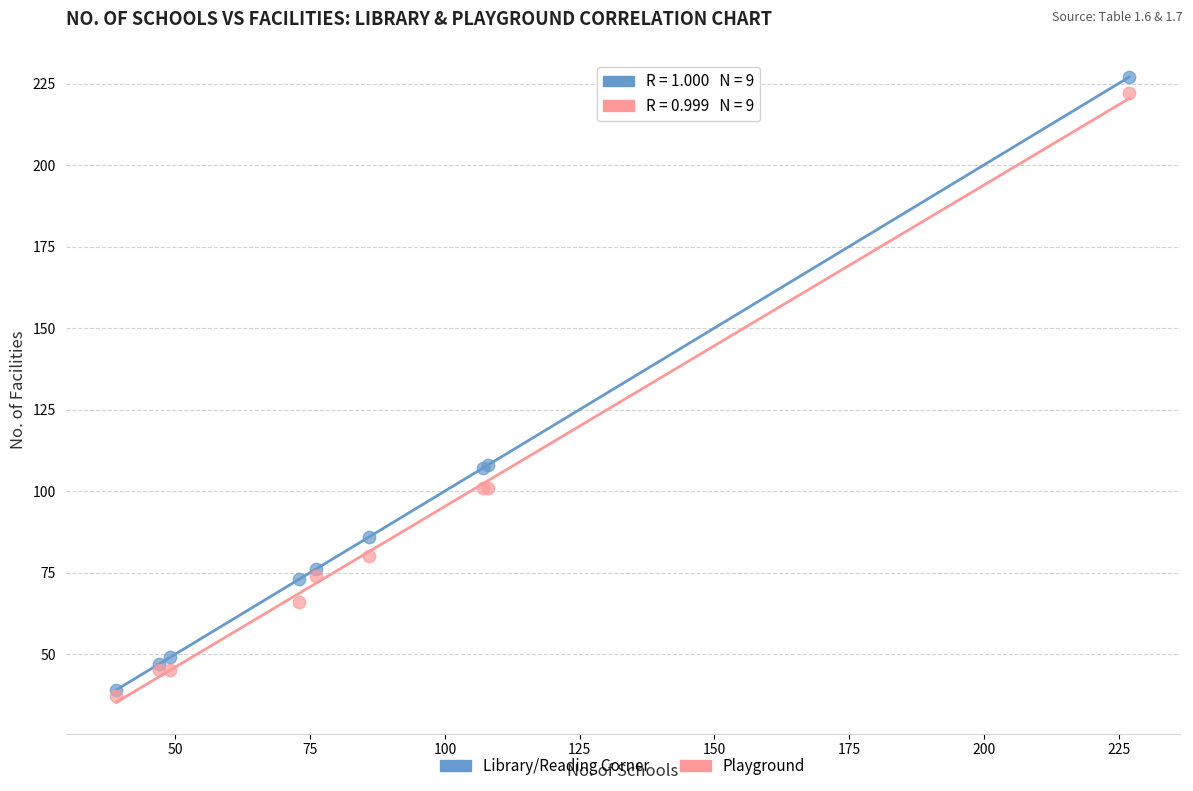

What are all the series names shown in the legend?

Library/Reading Corner, Playground